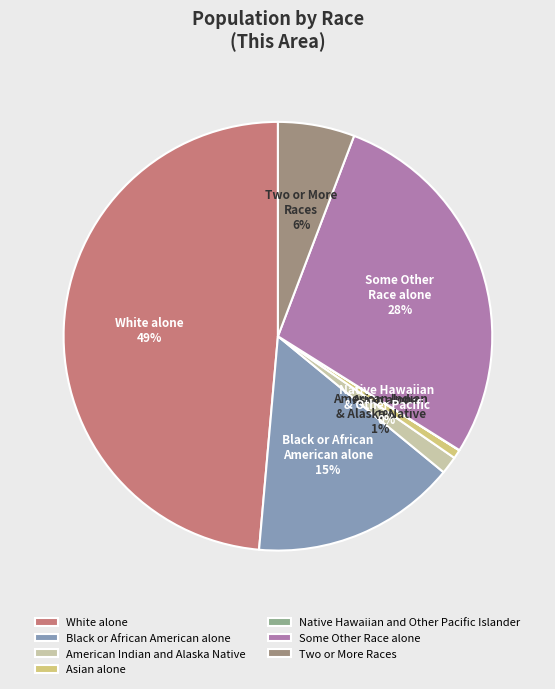

Combined, do American Indian and Alaska Native and Two or More Races account for over 50%?

No